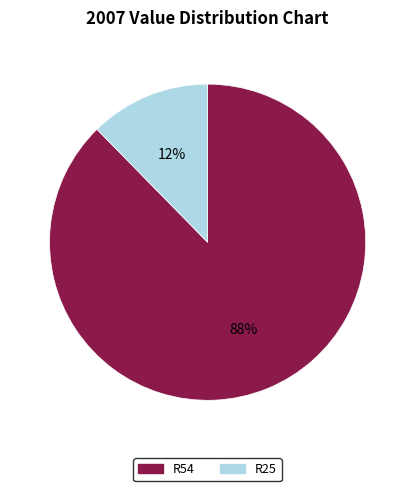

The R25 slice represents 12% of the pie. True or false?

True